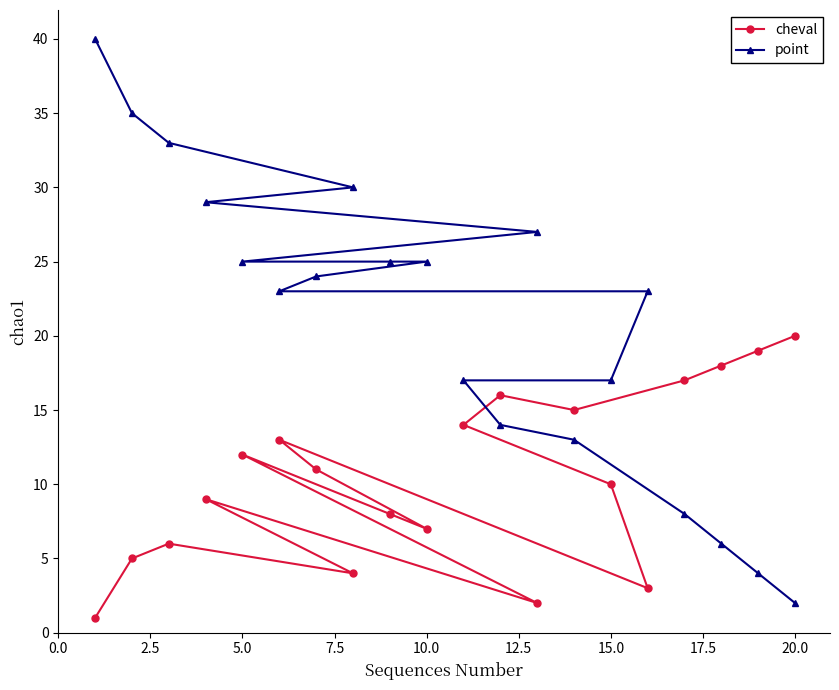

List the series in order of their peak value, lowest first.

cheval, point